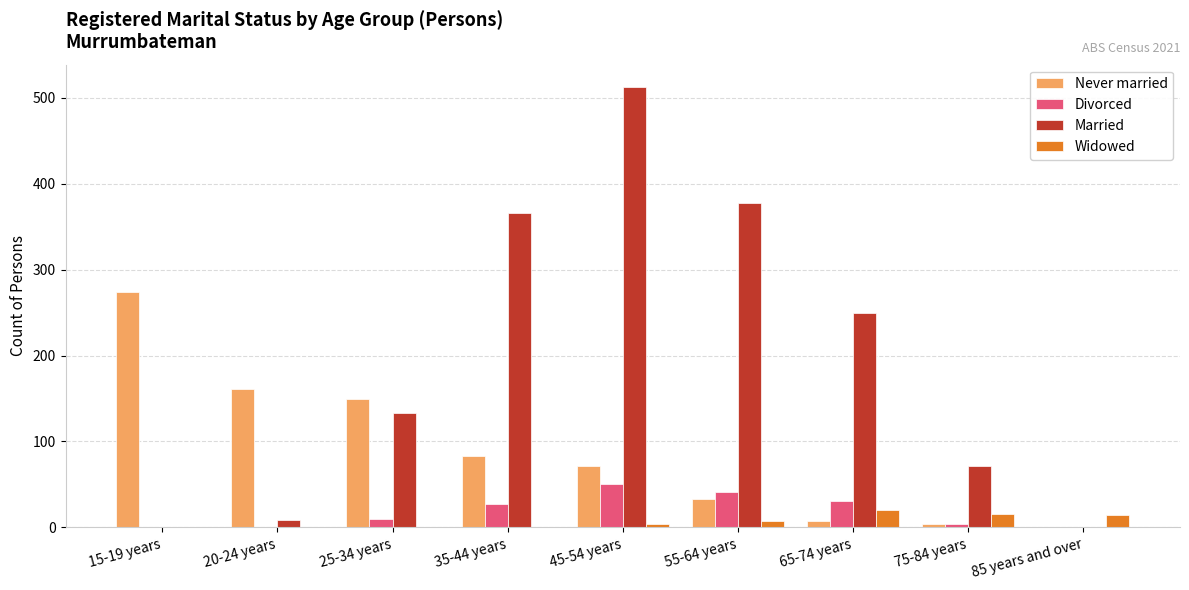

What is the sum of all Divorced values?

164